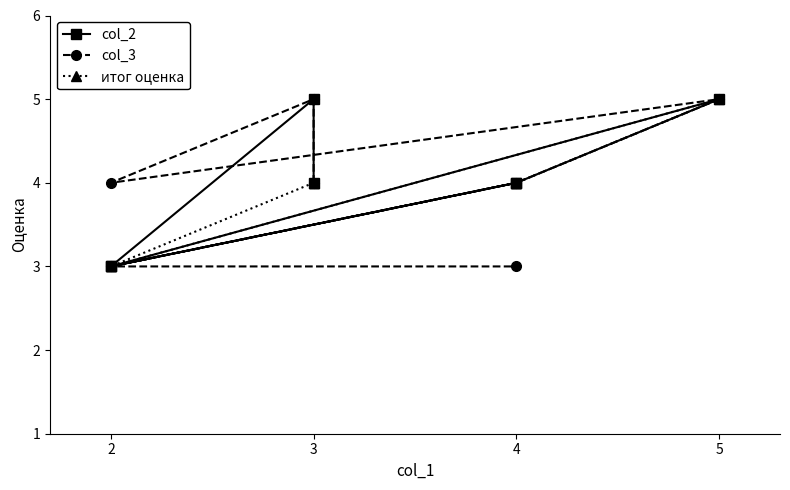

In col_2, how many points are lower than both neighbors (excluding endpoints)?

2